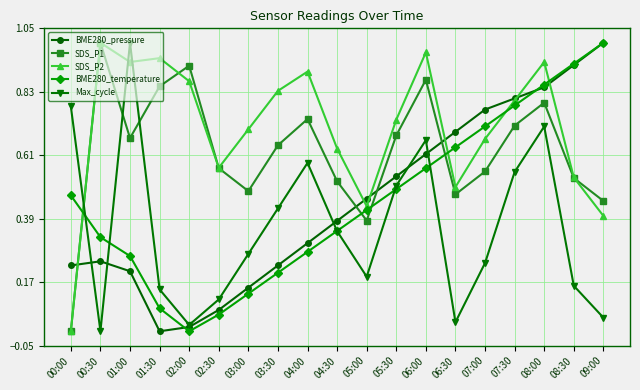

The value of Max_cycle at 06:00 is 1.0. True or false?

False